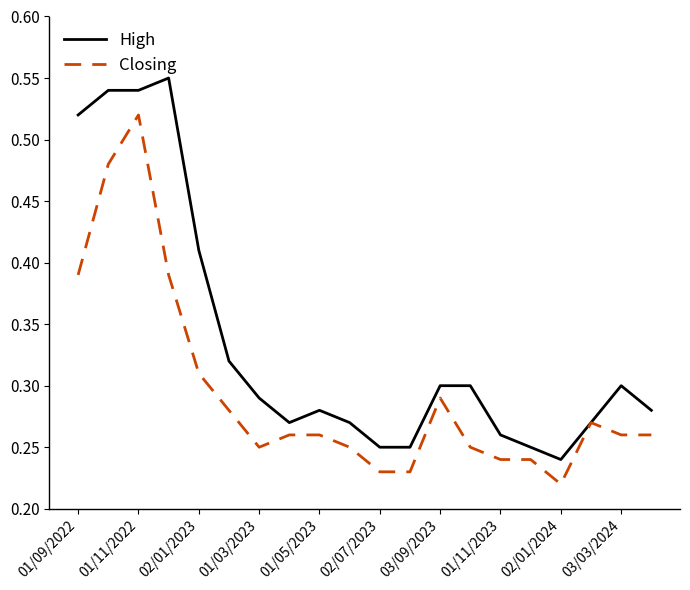

Which series has the largest range (max minus min)?

High